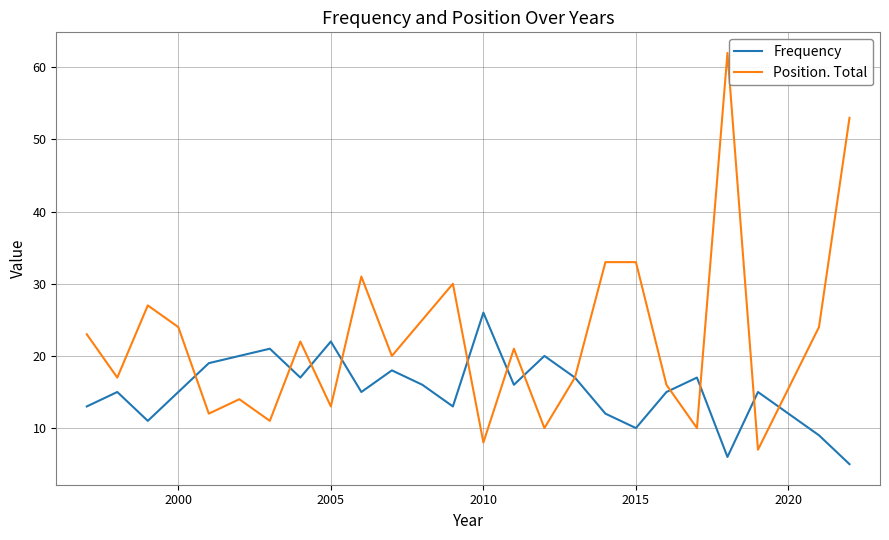

What is the maximum value for Position. Total?

62